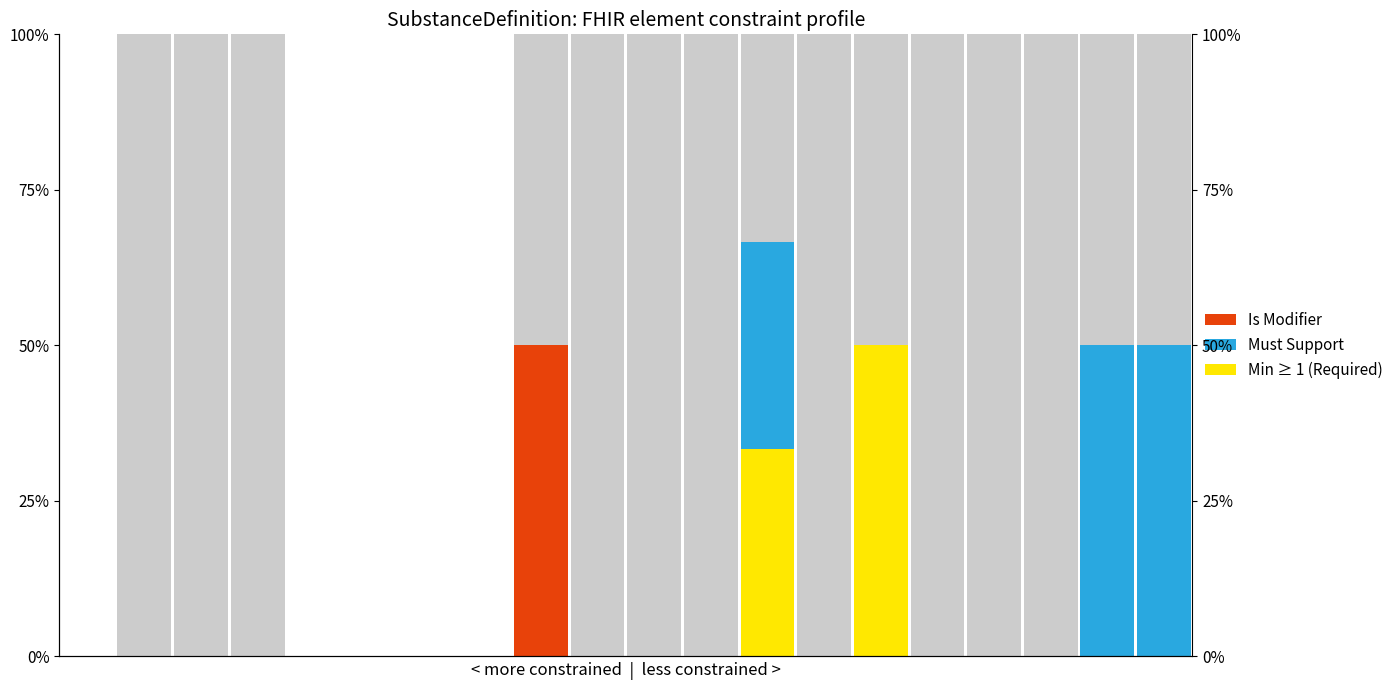

What is the difference between the maximum and second lowest values in the Asian (Must Support) series?

50.0